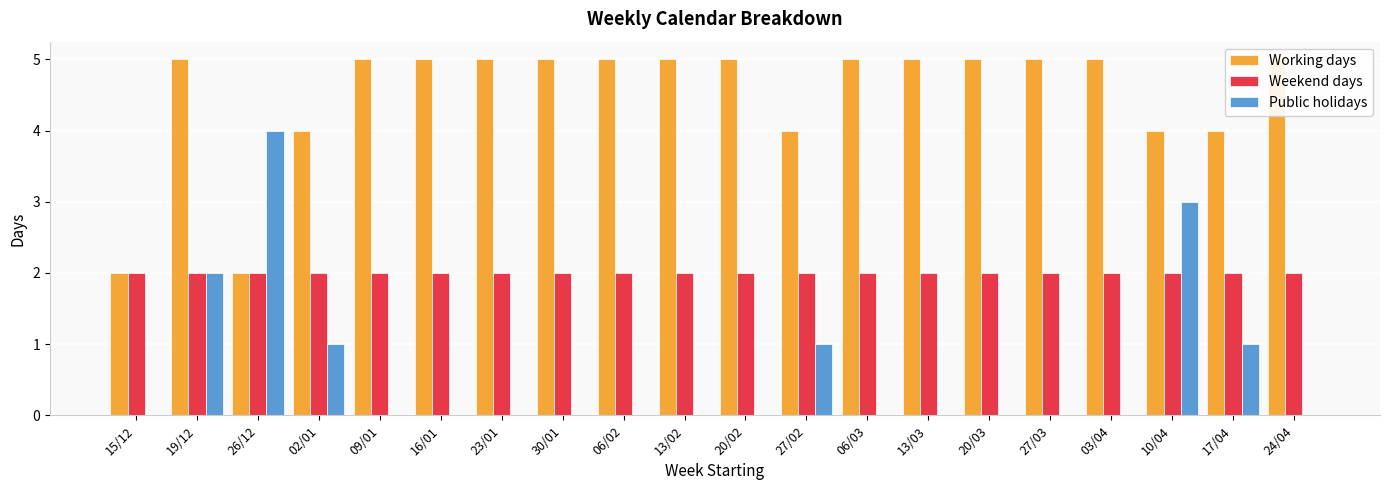

What position from the left is 27/03?

16